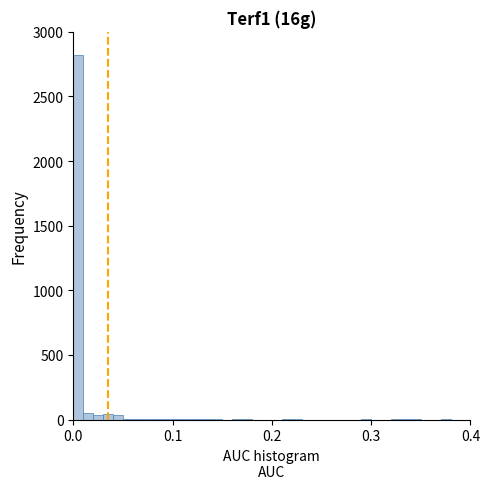

Read against the x-axis, roughly where is the centre of the tallest bar?

0.01